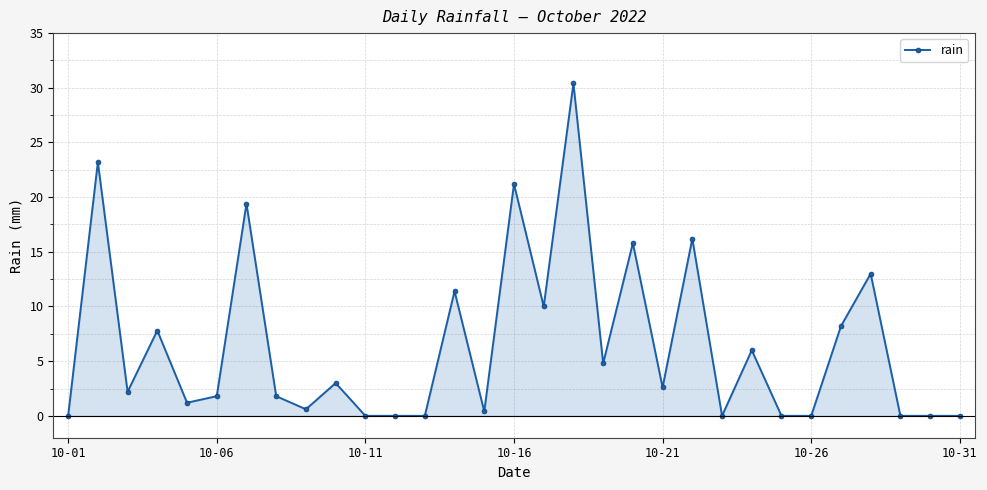

How many data points are less than 2?

15